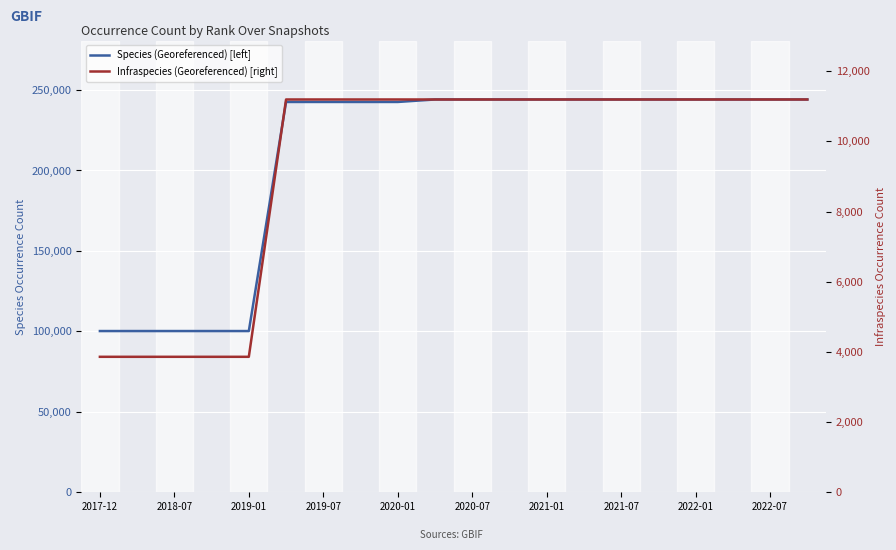

What are all the series names shown in the legend?

Species (Georeferenced) [left], Infraspecies (Georeferenced) [right]